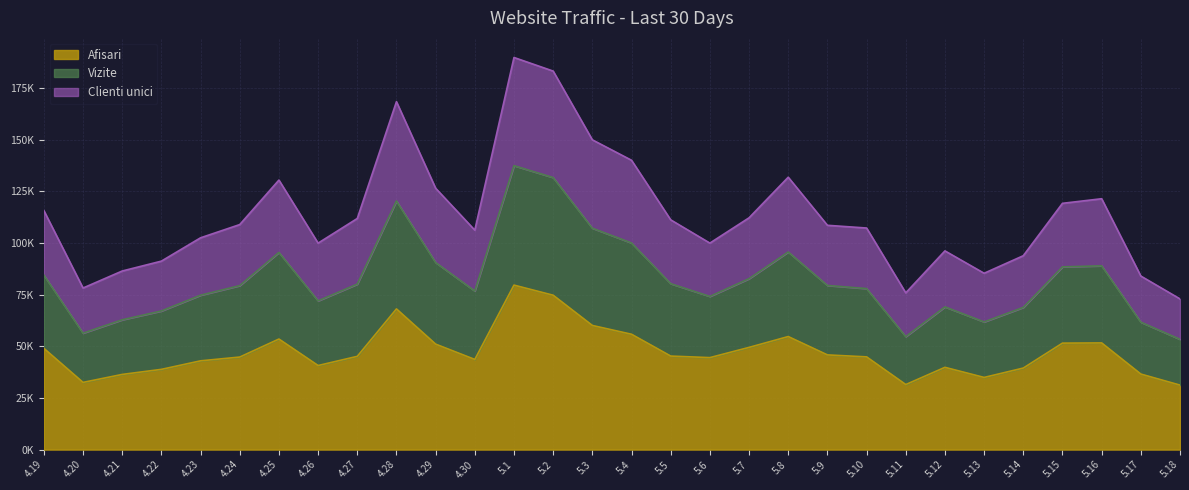

What are all the series names shown in the legend?

Afisari, Vizite, Clienti unici